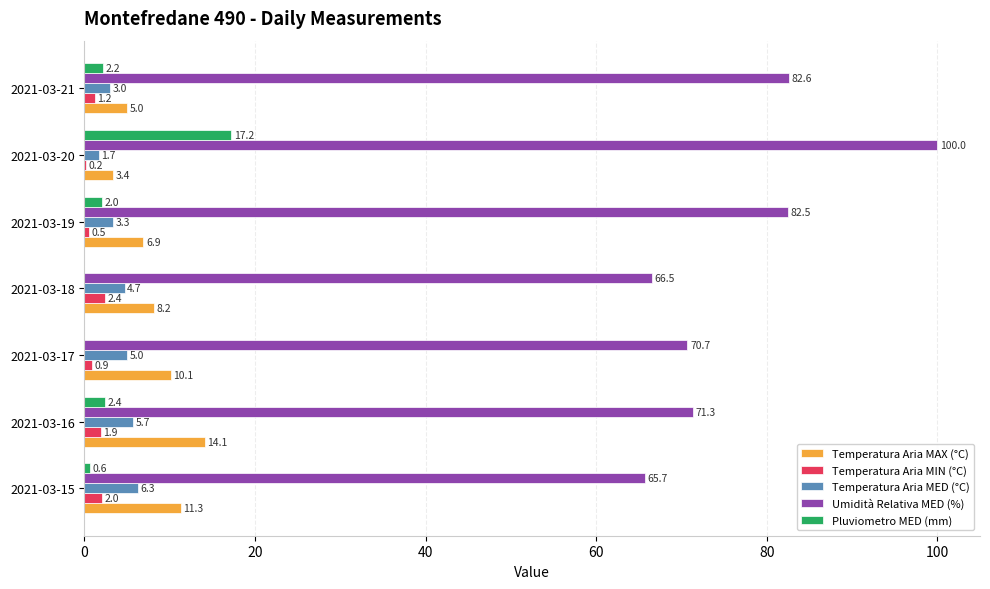

Which series has the largest total across all categories?

Umidità Relativa MED (%)